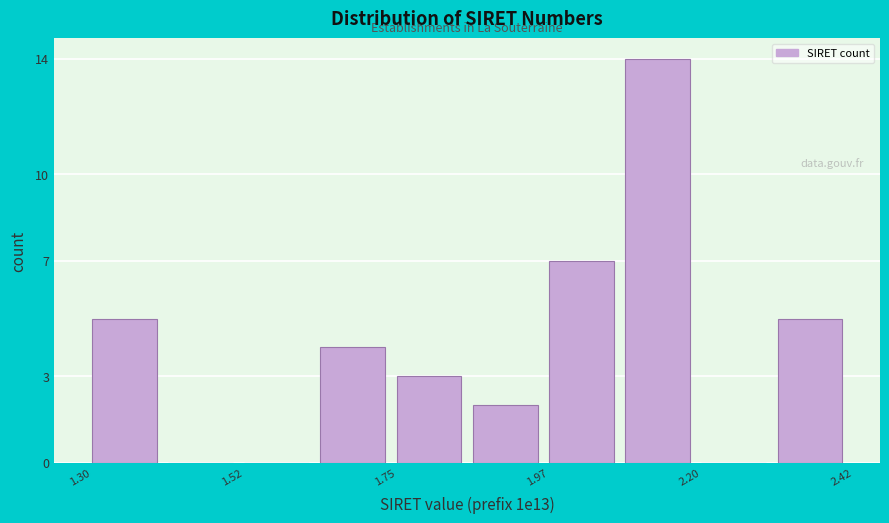

Around what value on the x-axis is the tallest bar? Give the approximate position of its centre, as read against the axis.

2.15